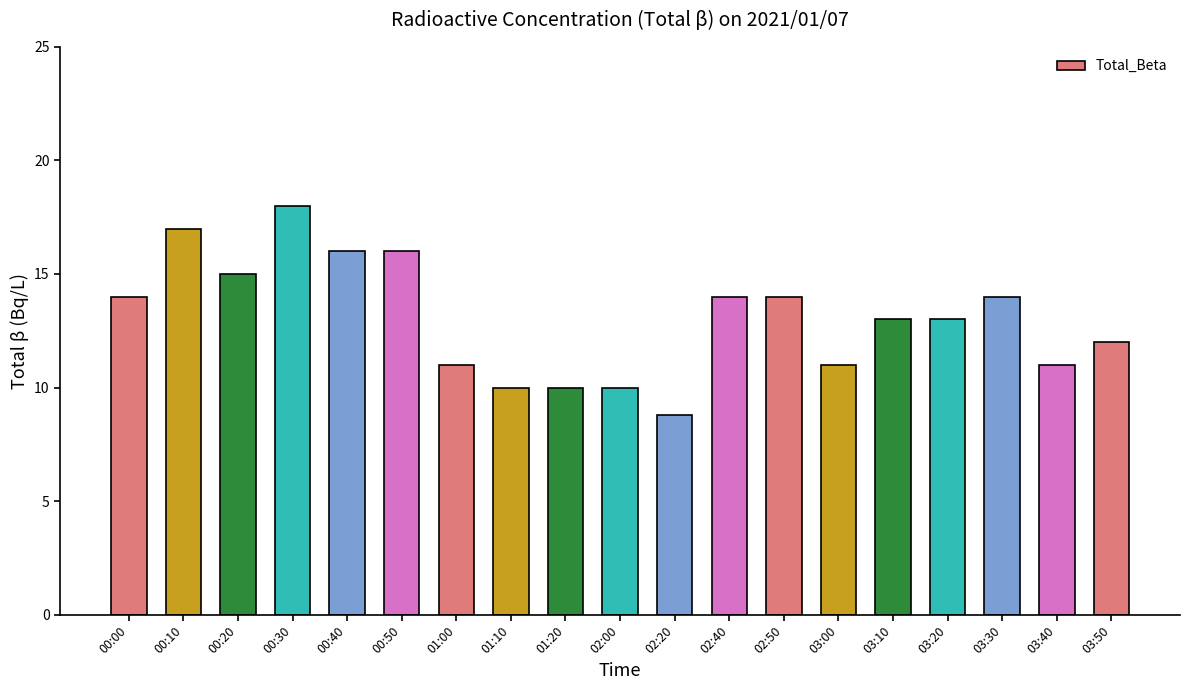

What is the value of the 16th bar from the left?

13.0